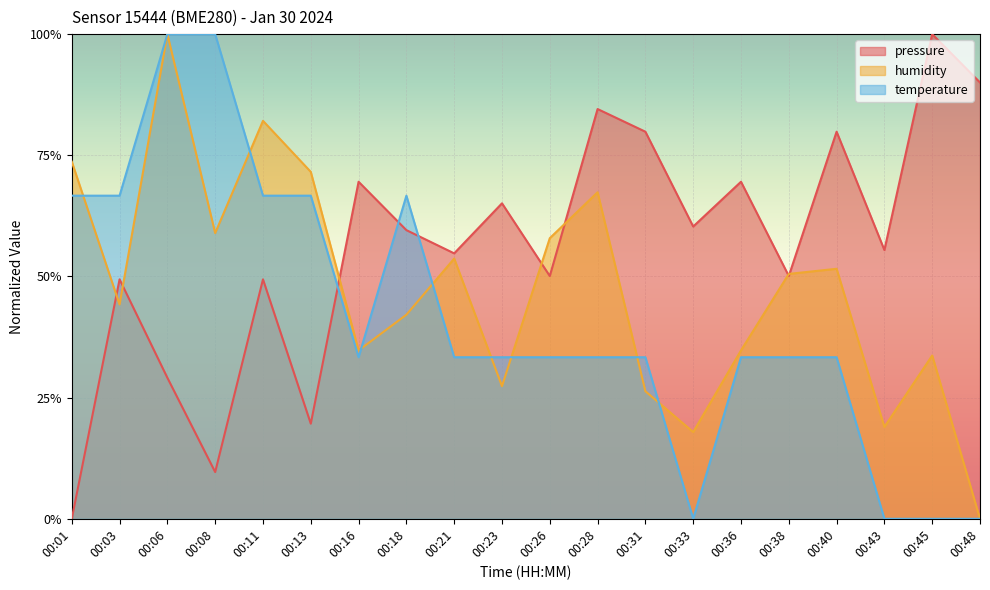

At which category does humidity reach its first local peak?

00:06